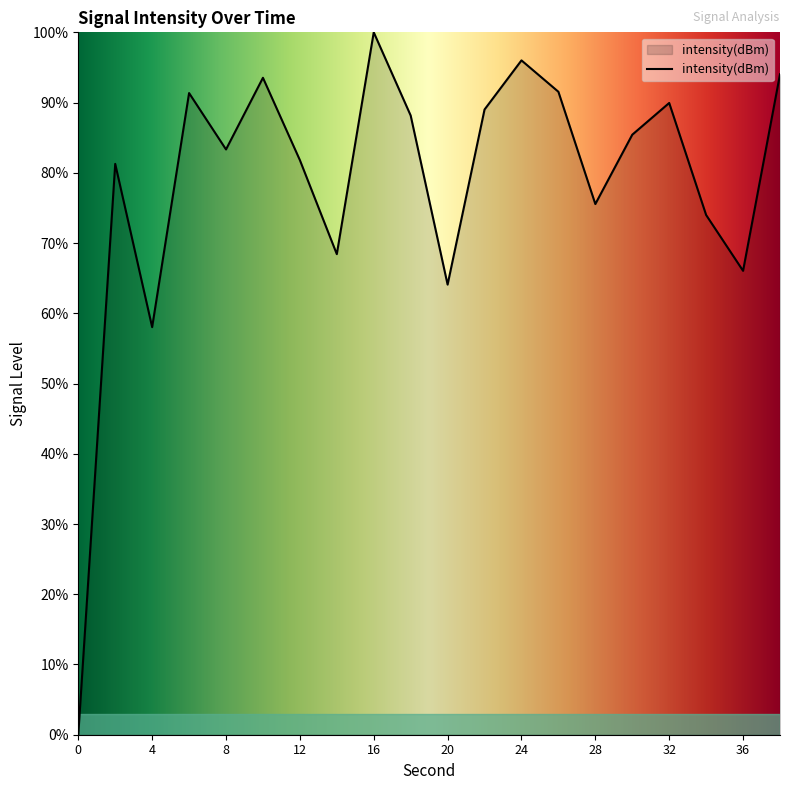

What is the greatest value displayed?

100.0